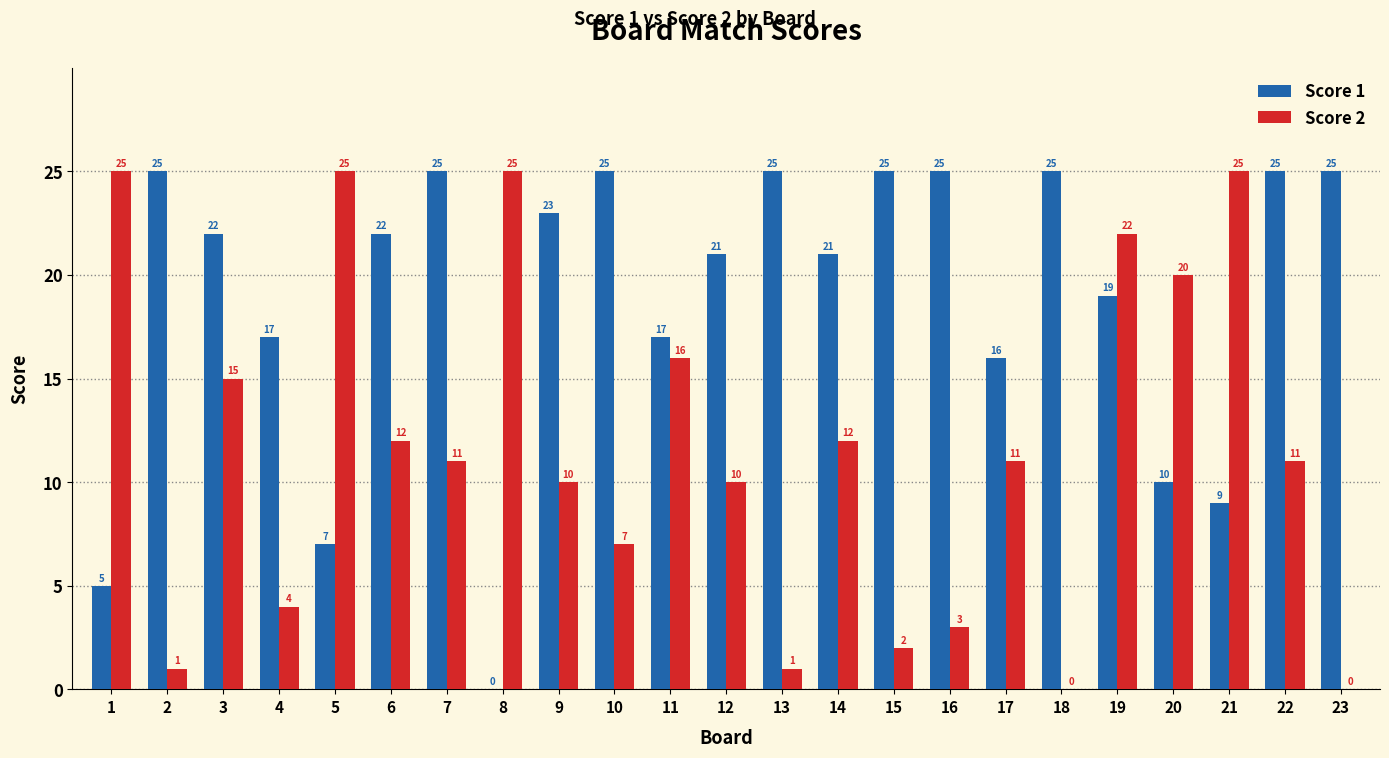

Reading right to left, list all the values displayed in this chart.

Score 1: 23=25	22=25	21=9	20=10	19=19	18=25	17=16	16=25	15=25	14=21	13=25	12=21	11=17	10=25	9=23	8=0	7=25	6=22	5=7	4=17	3=22	2=25	1=5
Score 2: 23=0	22=11	21=25	20=20	19=22	18=0	17=11	16=3	15=2	14=12	13=1	12=10	11=16	10=7	9=10	8=25	7=11	6=12	5=25	4=4	3=15	2=1	1=25